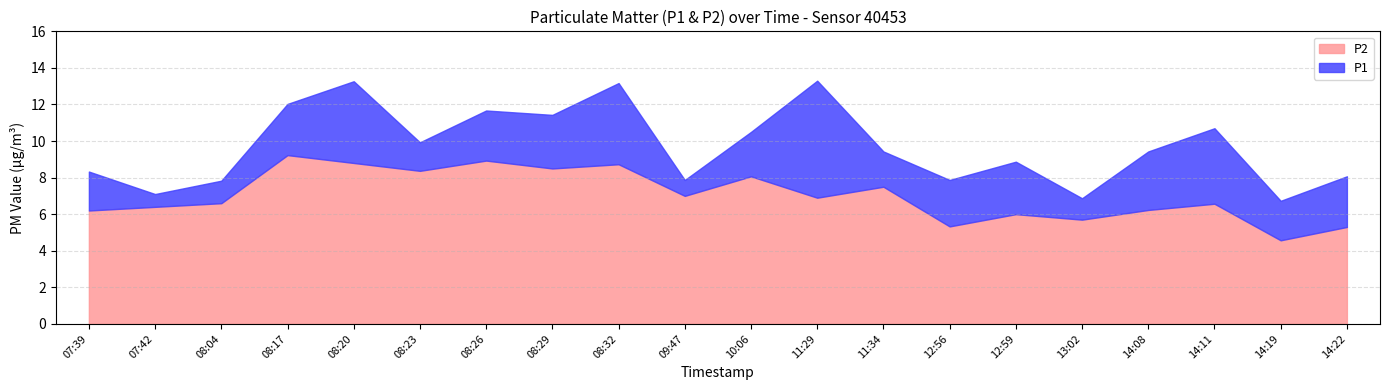

Reading left to right, what are all the values shown in this chart?

P1: 8.3	7.1	7.8	12.0	13.3	9.9	11.7	11.4	13.2	7.9	10.5	13.3	9.4	7.9	8.9	6.9	9.4	10.7	6.7	8.1
P2: 6.2	6.4	6.6	9.2	8.8	8.4	8.9	8.5	8.7	7.0	8.1	6.9	7.5	5.3	6.0	5.7	6.2	6.6	4.6	5.3